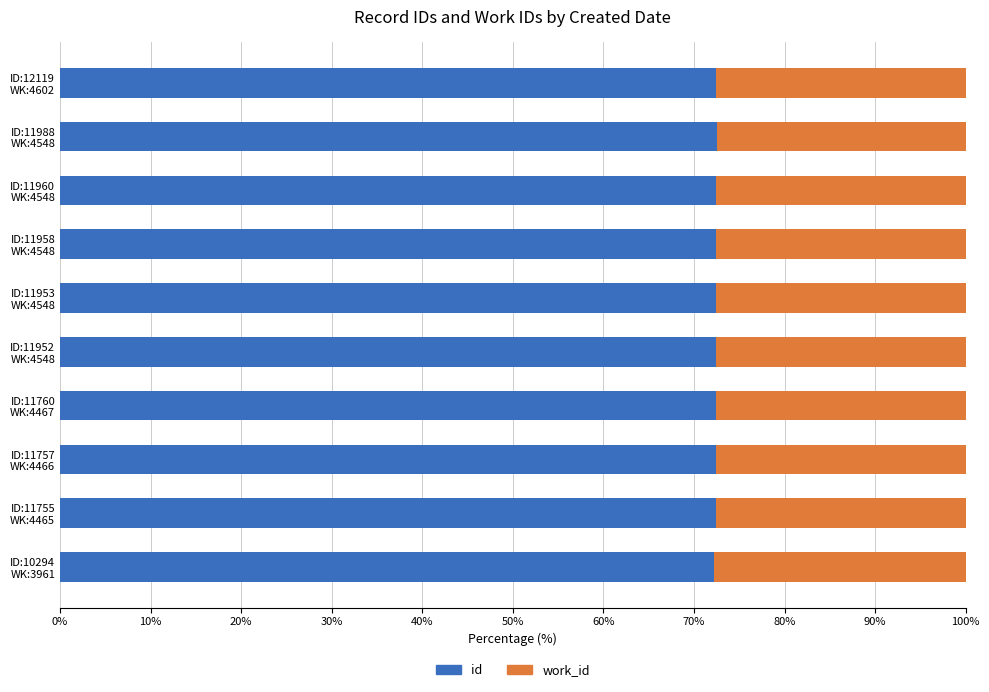

What is the minimum value for id?

72.2